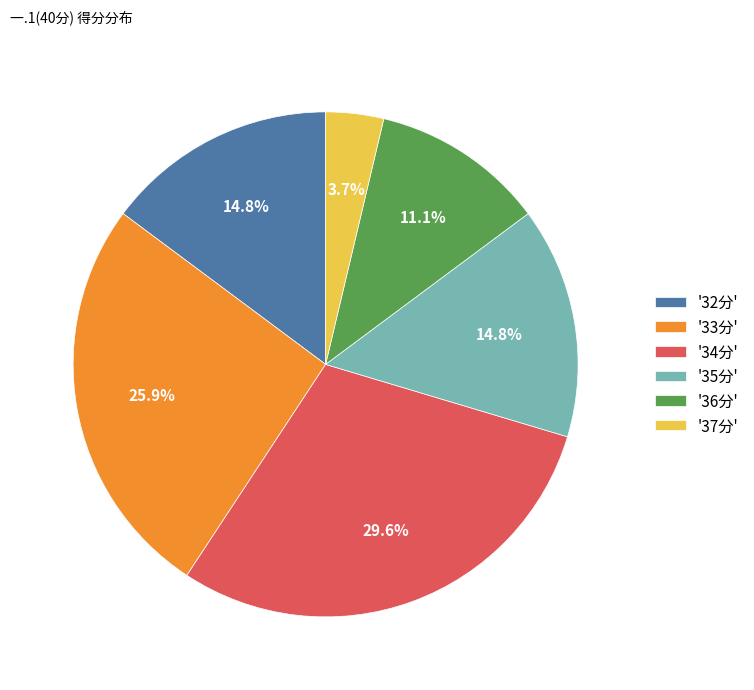

How many segments does this pie chart have?

6